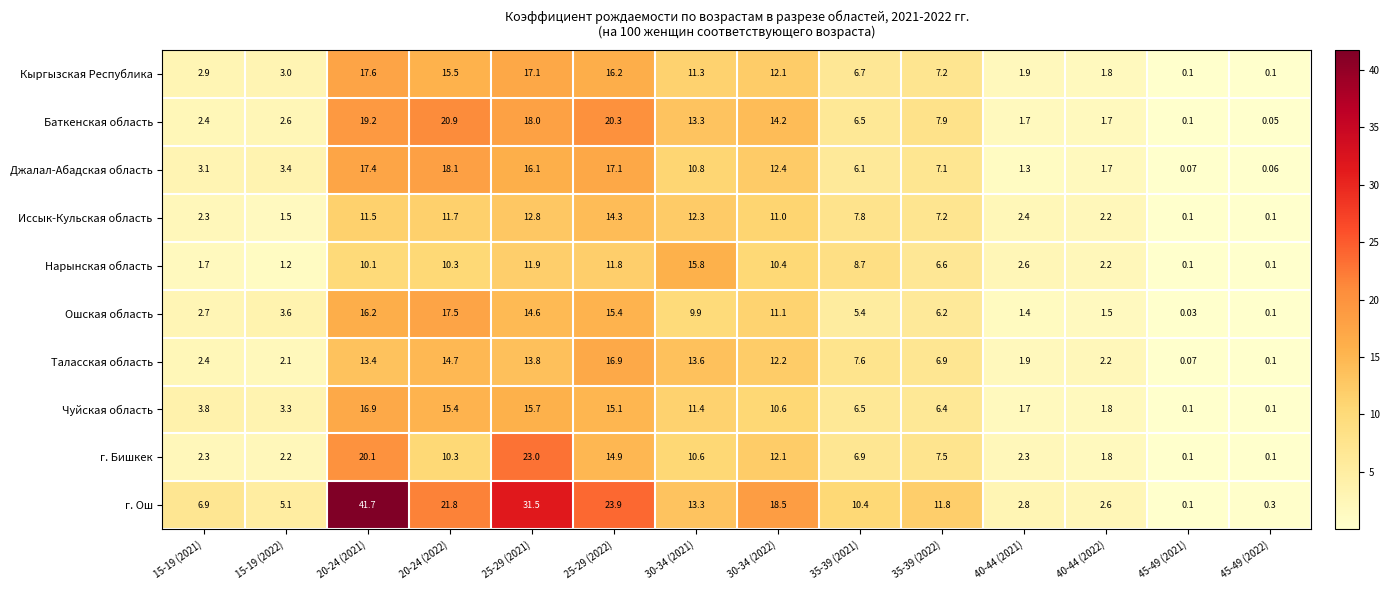

Is the value of Иссык-Кульская область at 30-34 (2022) greater than the value of г. Ош at 35-39 (2022)?

No